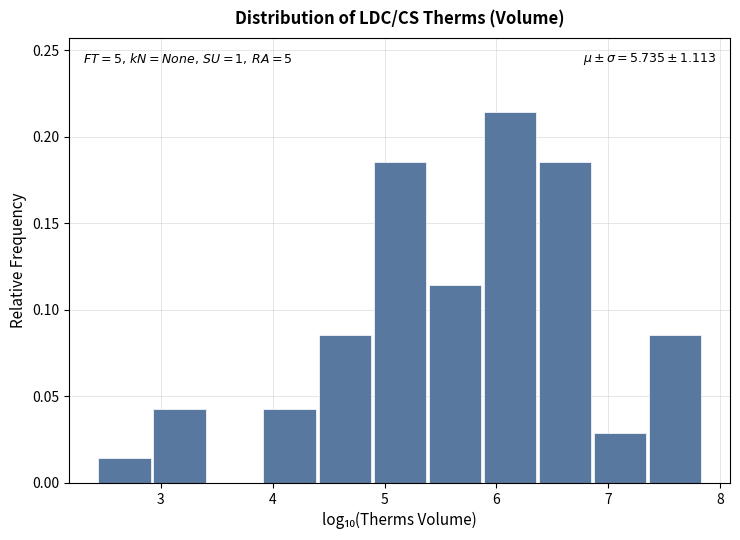

Which range on the x-axis has the tallest bar?

5.9 to 6.4